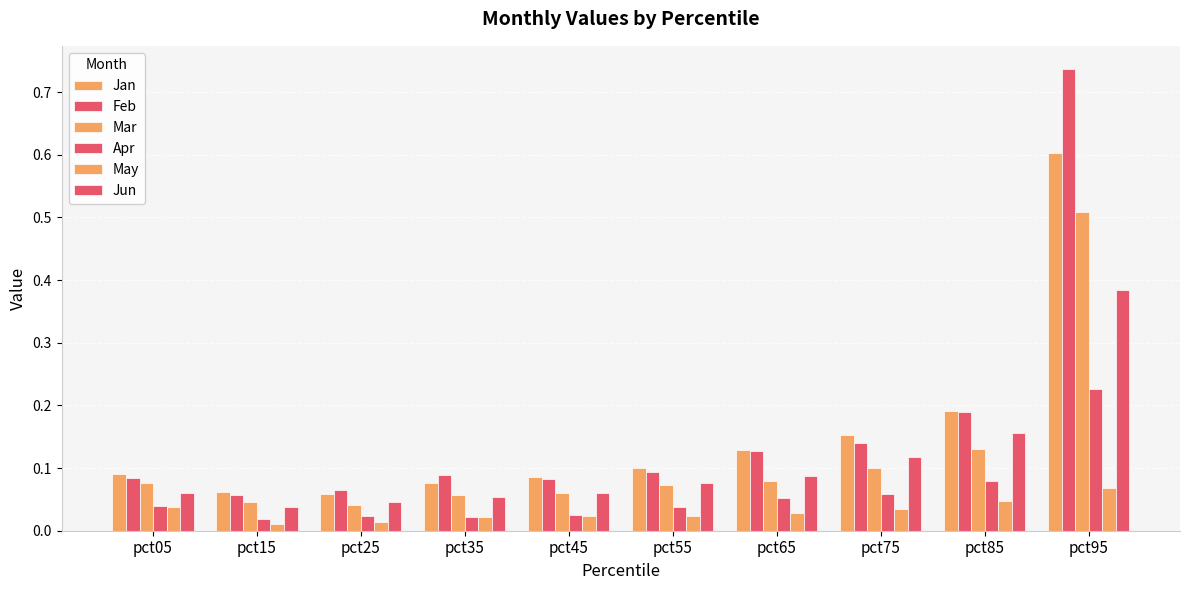

Reading left to right, what are all the values shown in this chart?

Jan: pct05=0.1	pct15=0.1	pct25=0.1	pct35=0.1	pct45=0.1	pct55=0.1	pct65=0.1	pct75=0.2	pct85=0.2	pct95=0.6
Feb: pct05=0.1	pct15=0.1	pct25=0.1	pct35=0.1	pct45=0.1	pct55=0.1	pct65=0.1	pct75=0.1	pct85=0.2	pct95=0.7
Mar: pct05=0.1	pct15=0.0	pct25=0.0	pct35=0.1	pct45=0.1	pct55=0.1	pct65=0.1	pct75=0.1	pct85=0.1	pct95=0.5
Apr: pct05=0.0	pct15=0.0	pct25=0.0	pct35=0.0	pct45=0.0	pct55=0.0	pct65=0.1	pct75=0.1	pct85=0.1	pct95=0.2
May: pct05=0.0	pct15=0.0	pct25=0.0	pct35=0.0	pct45=0.0	pct55=0.0	pct65=0.0	pct75=0.0	pct85=0.0	pct95=0.1
Jun: pct05=0.1	pct15=0.0	pct25=0.0	pct35=0.1	pct45=0.1	pct55=0.1	pct65=0.1	pct75=0.1	pct85=0.2	pct95=0.4